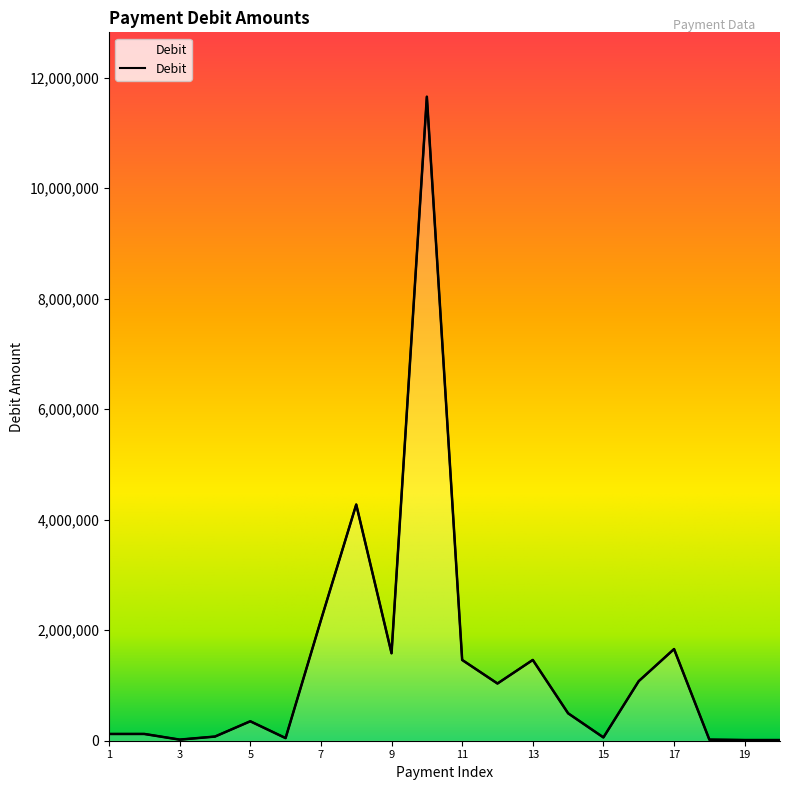

How many lines are shown in the chart?

1